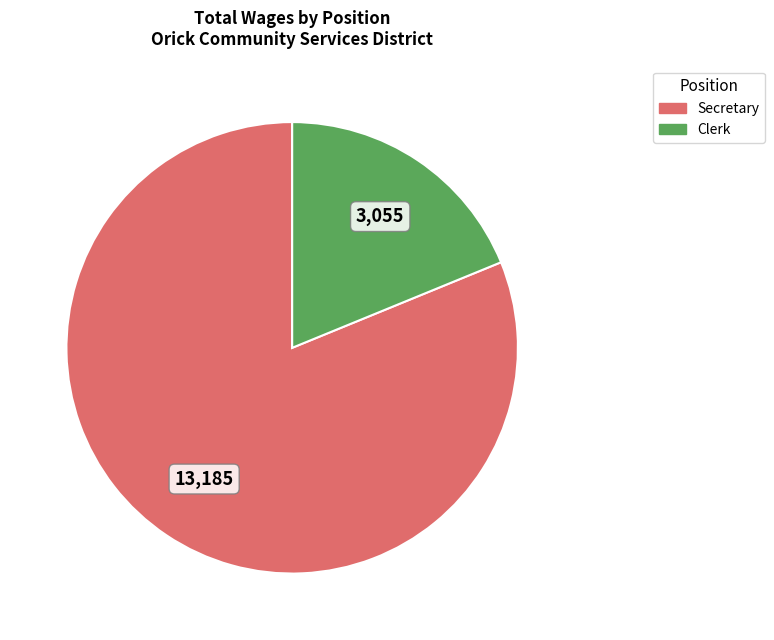

Which category accounts for the majority?

Secretary